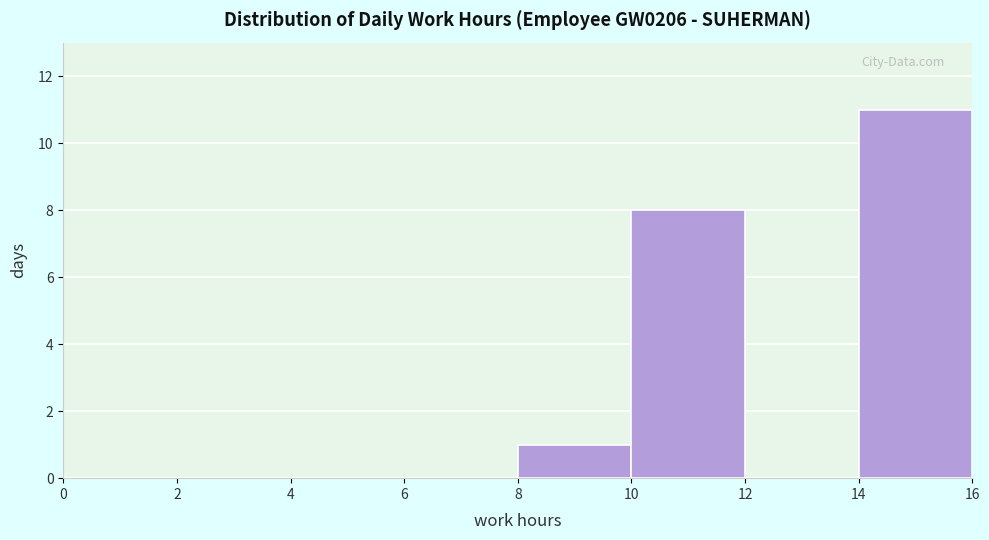

Over which range of the x-axis is the bar tallest?

14 to 16